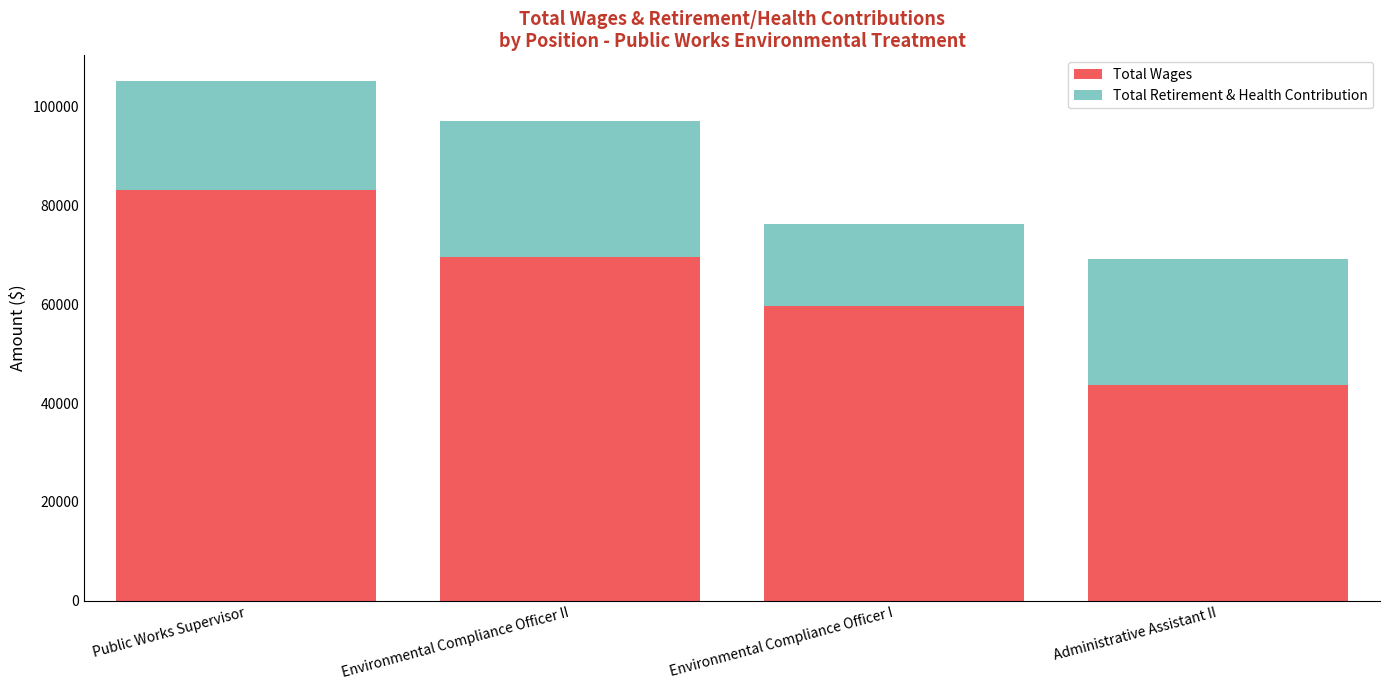

Which category has the highest value in the Total Wages series?

Public Works Supervisor